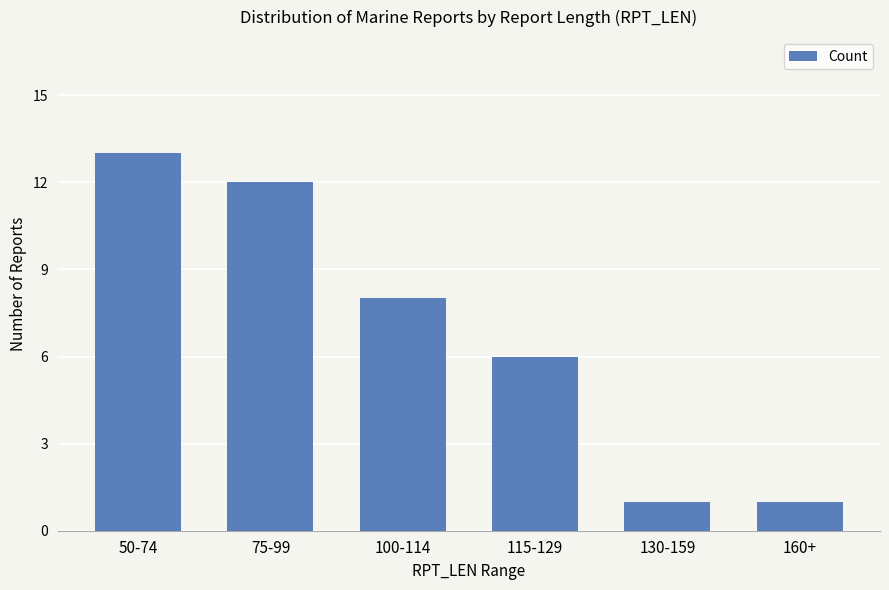

What is the greatest value displayed?

13